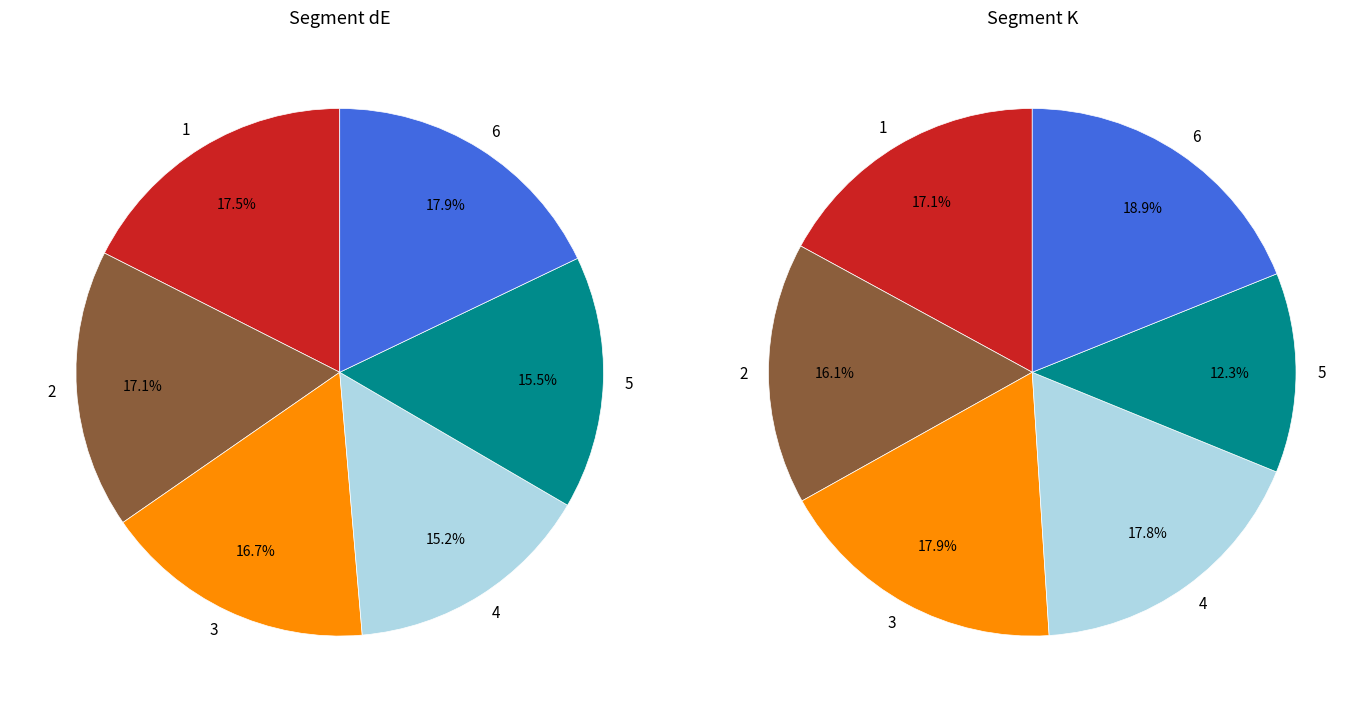

The 6 slice represents 19% of the pie. True or false?

True